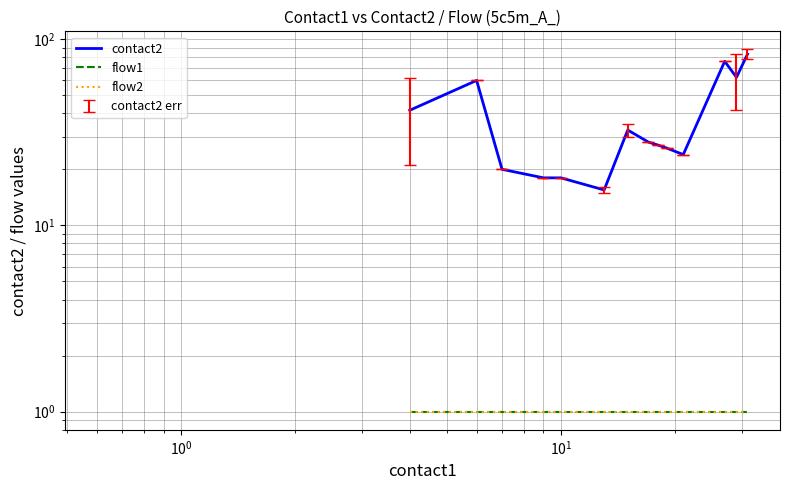

What is the average value of the contact2 series?

38.0